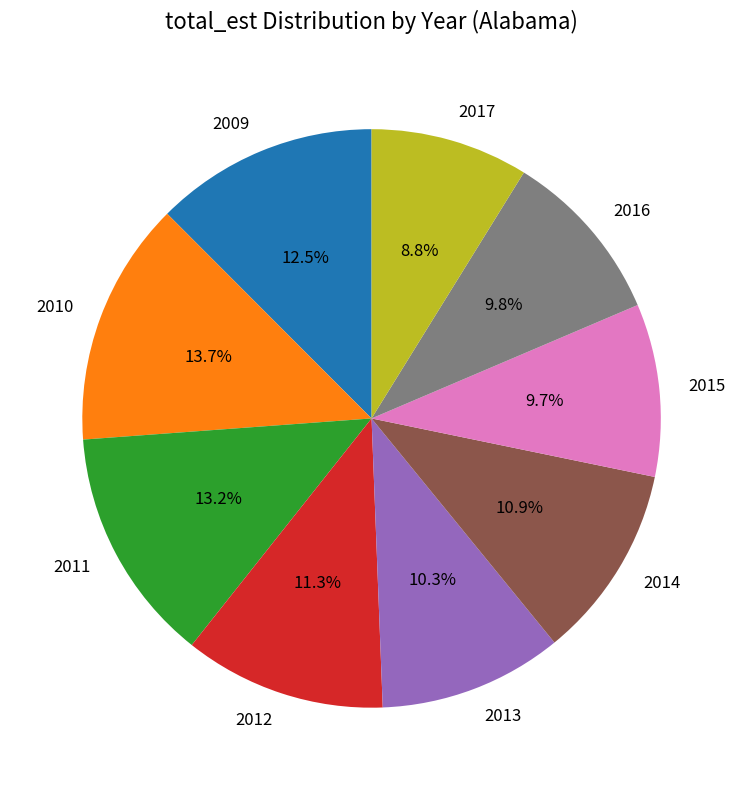

What percentage is NOT represented by 2015?

90.3%